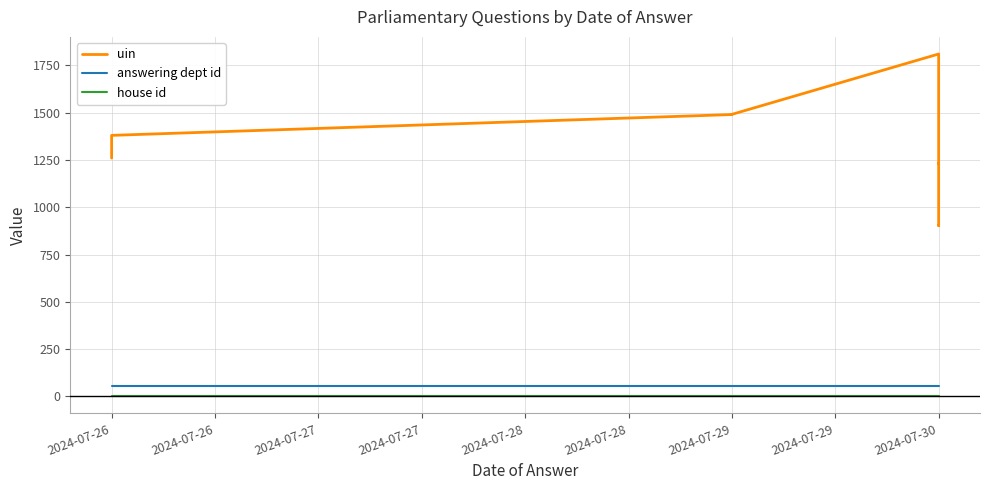

Between 2024-07-29 and 2024-07-30, which series saw the biggest shift?

uin